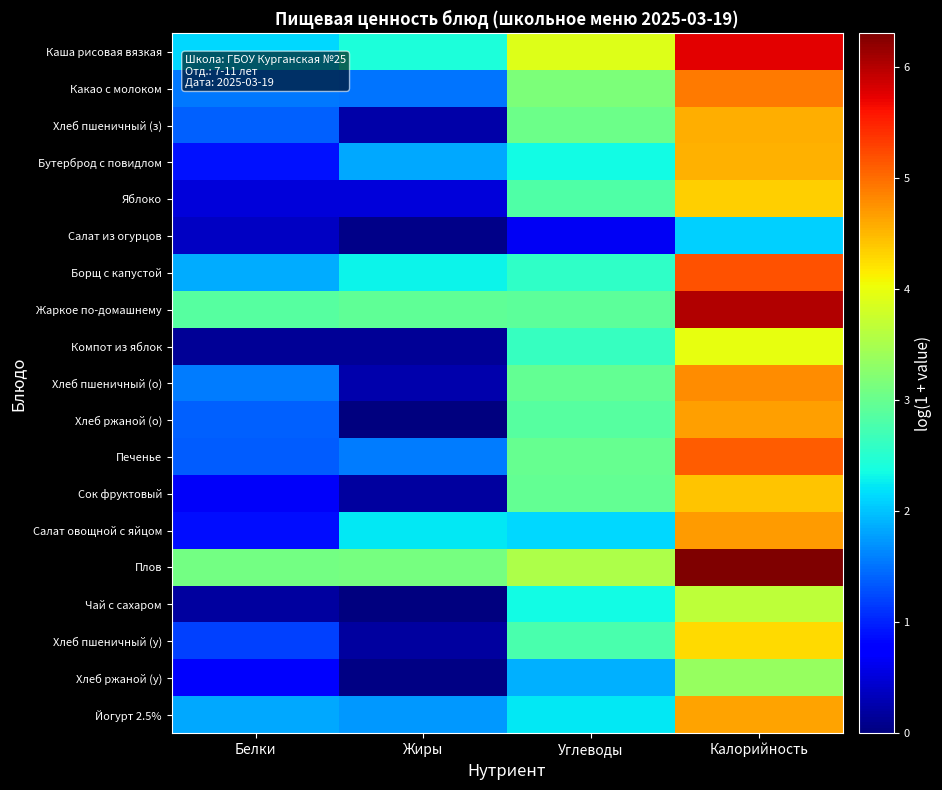

What is the total value across all series at Калорийность?

87.3